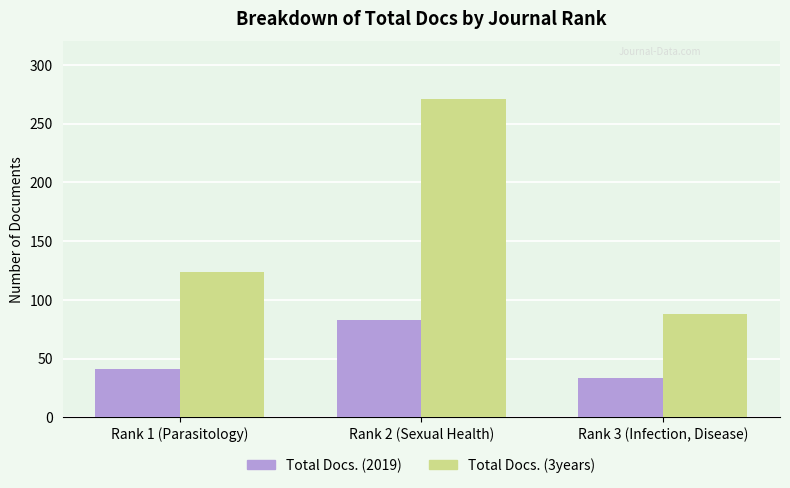

What is the total value across all series at Rank 3 (Infection, Disease)?

121